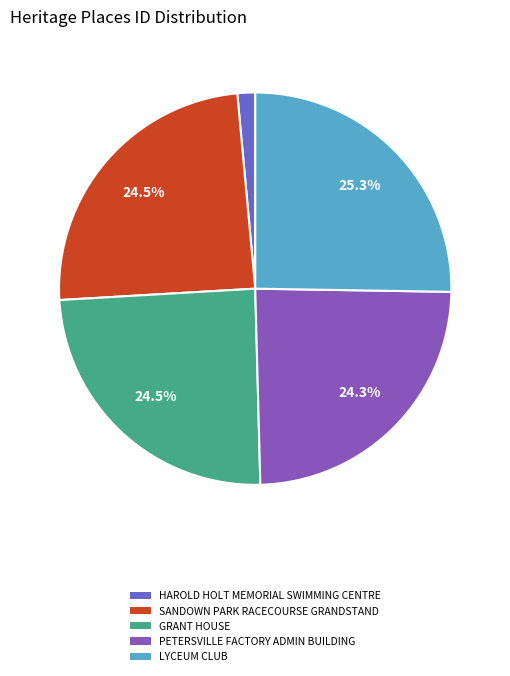

Is it true that HAROLD HOLT MEMORIAL SWIMMING CENTRE is 1% of the pie?

True